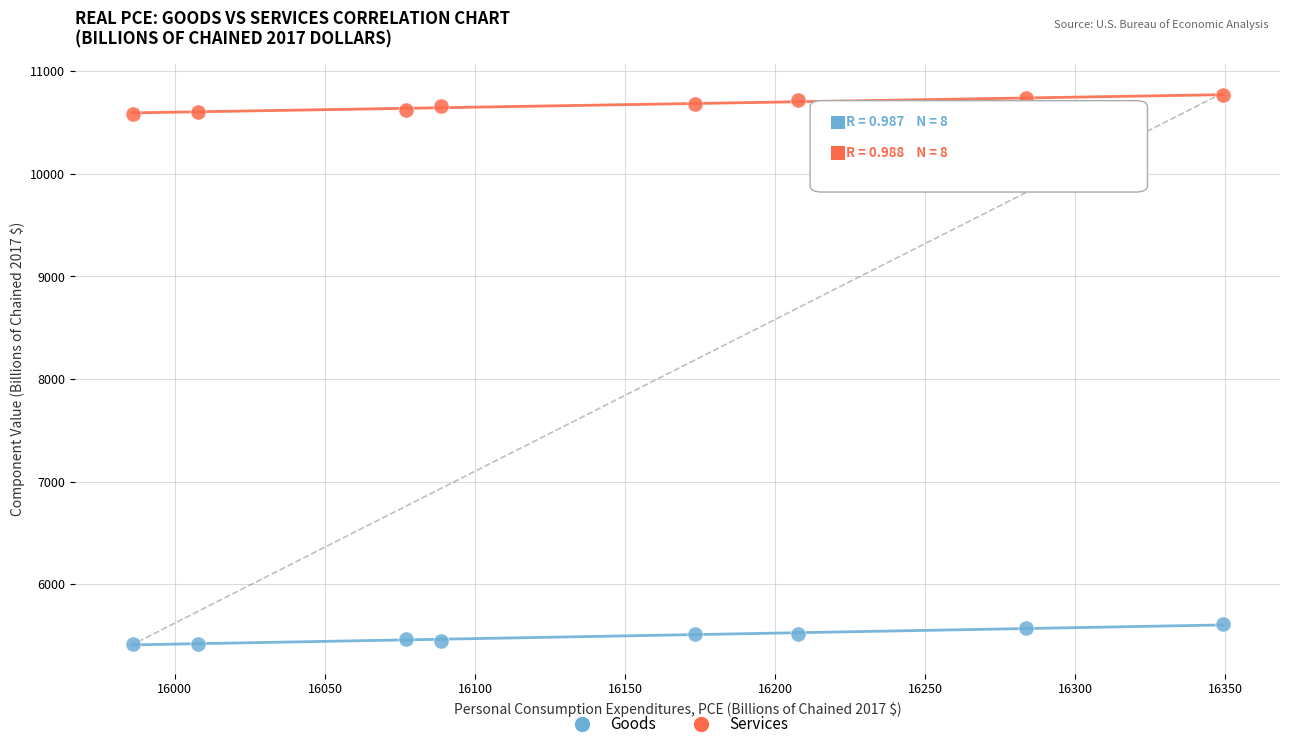

Which series reaches the maximum Y coordinate?

Services